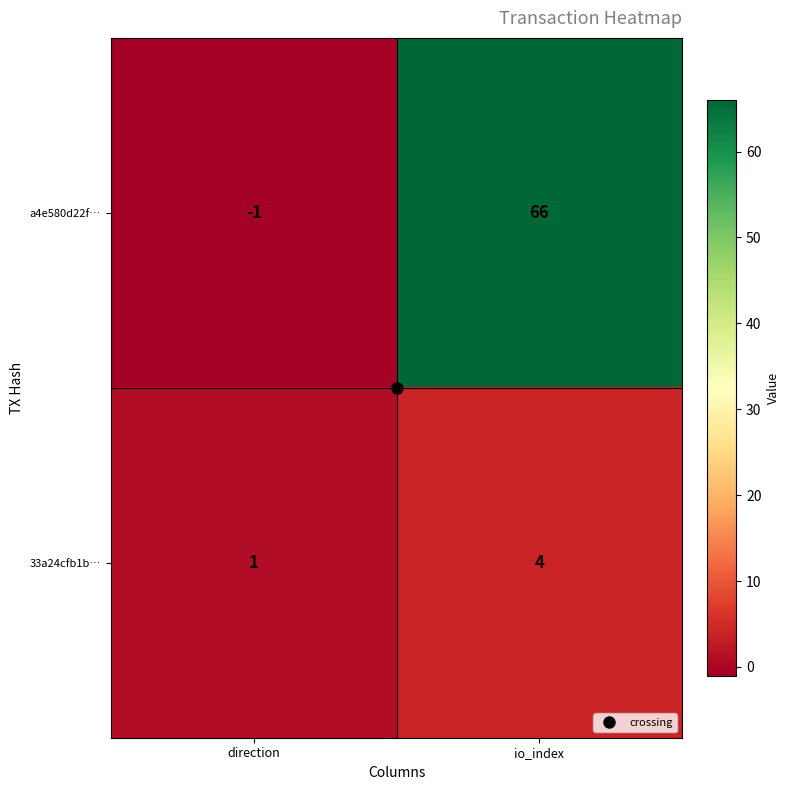

Which series has the largest range (max minus min)?

a4e580d22f…